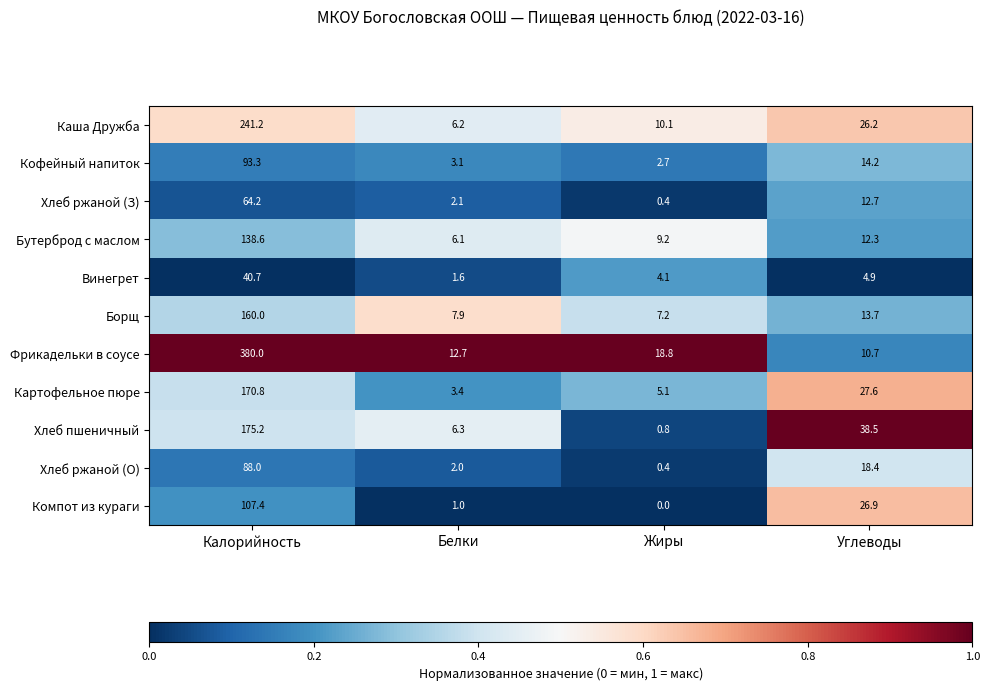

What is the total value across all series at Углеводы?

206.1